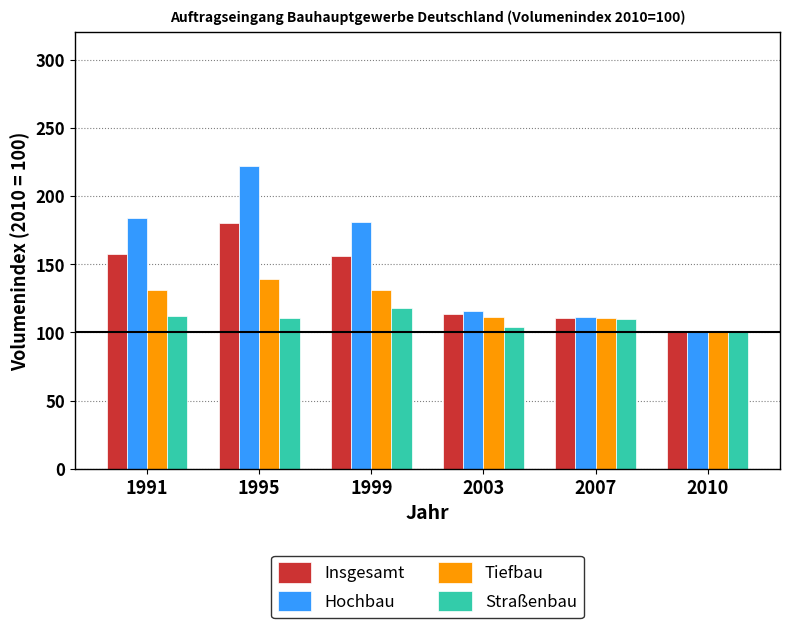

What is the difference between the maximum and minimum values in the Tiefbau series?

39.2